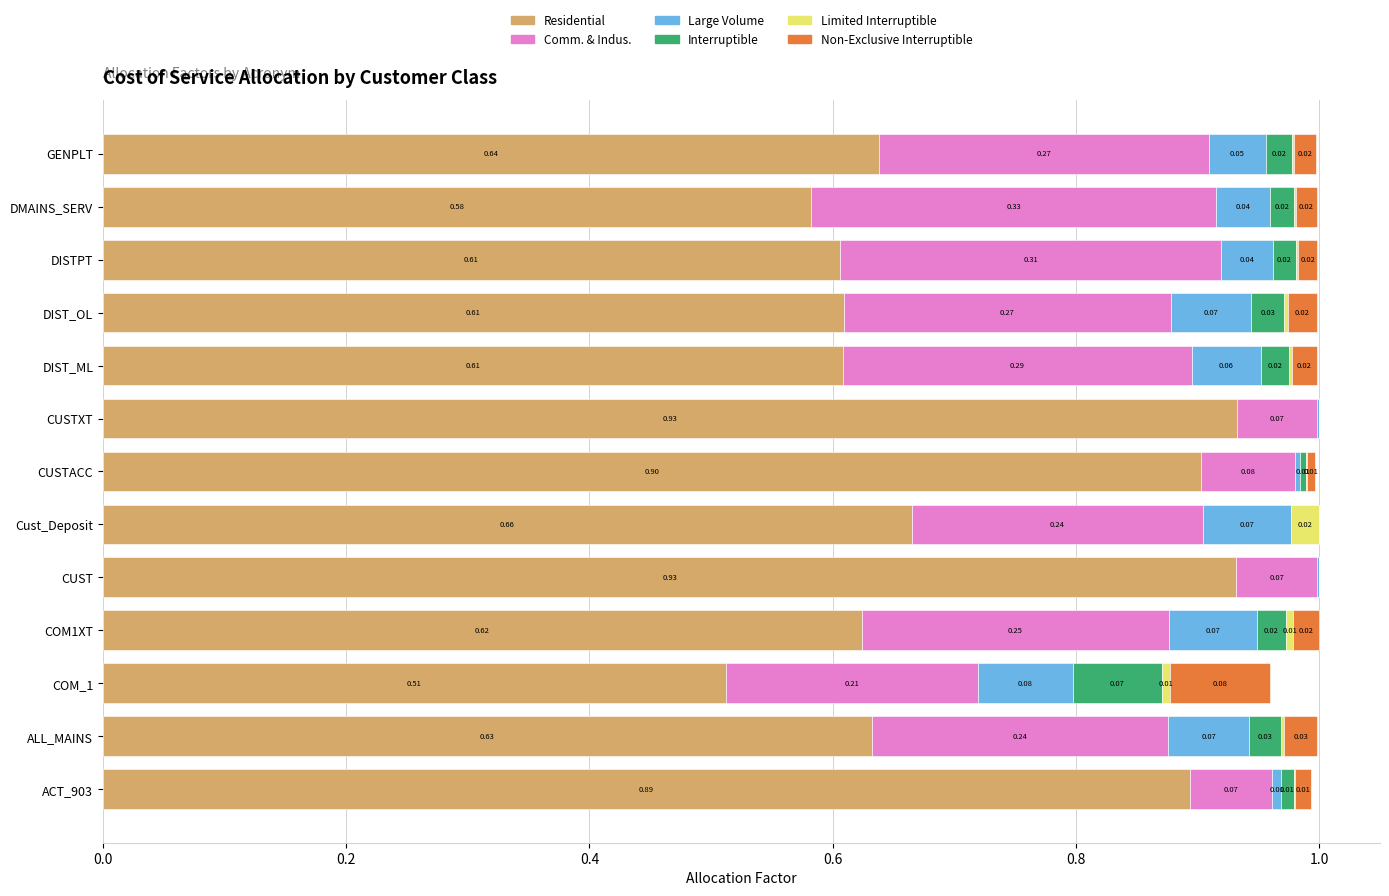

What is the total value across all series at DMAINS_SERV?

1.0